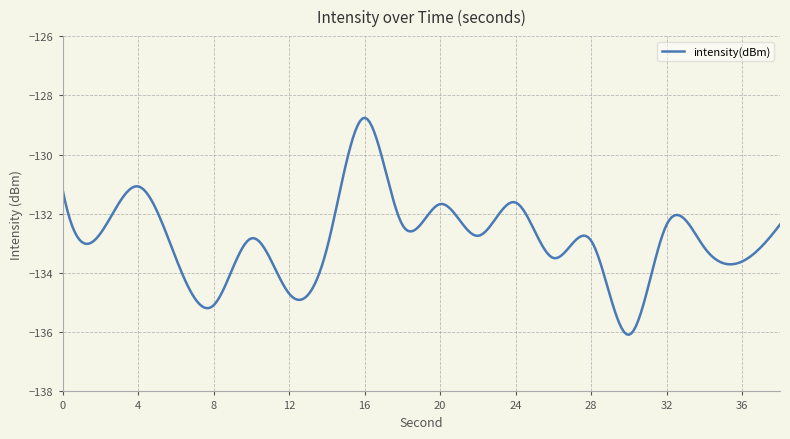

What is the minimum value shown in the chart?

-136.1